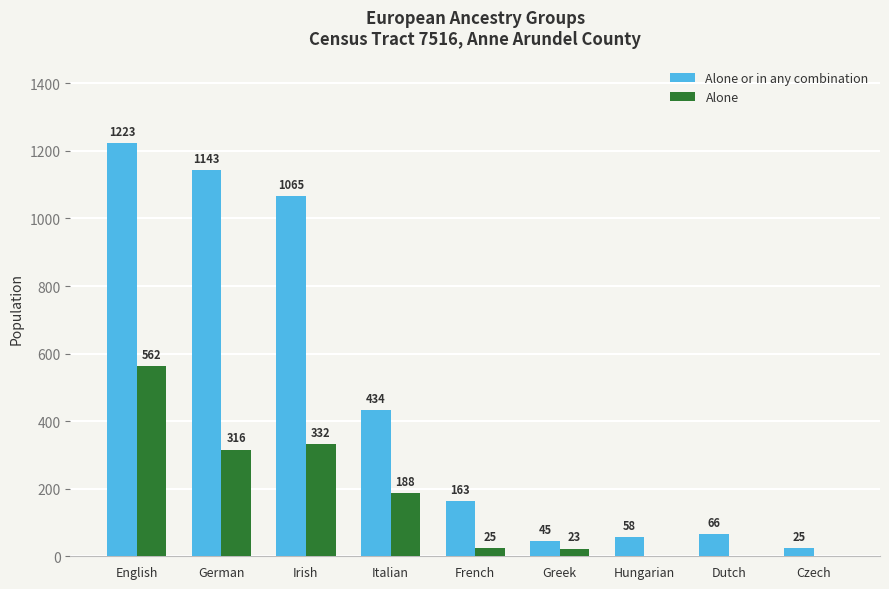

Which series has the largest total across all categories?

Alone or in any combination